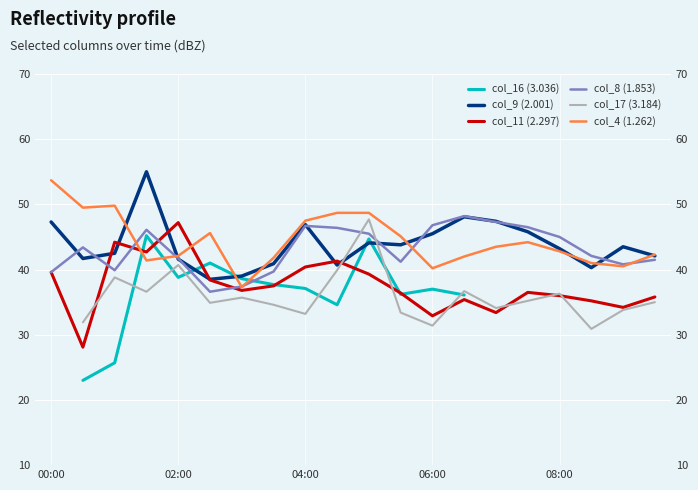

Is it true that col_8 (1.853) equals 39.6 at 00:00?

True